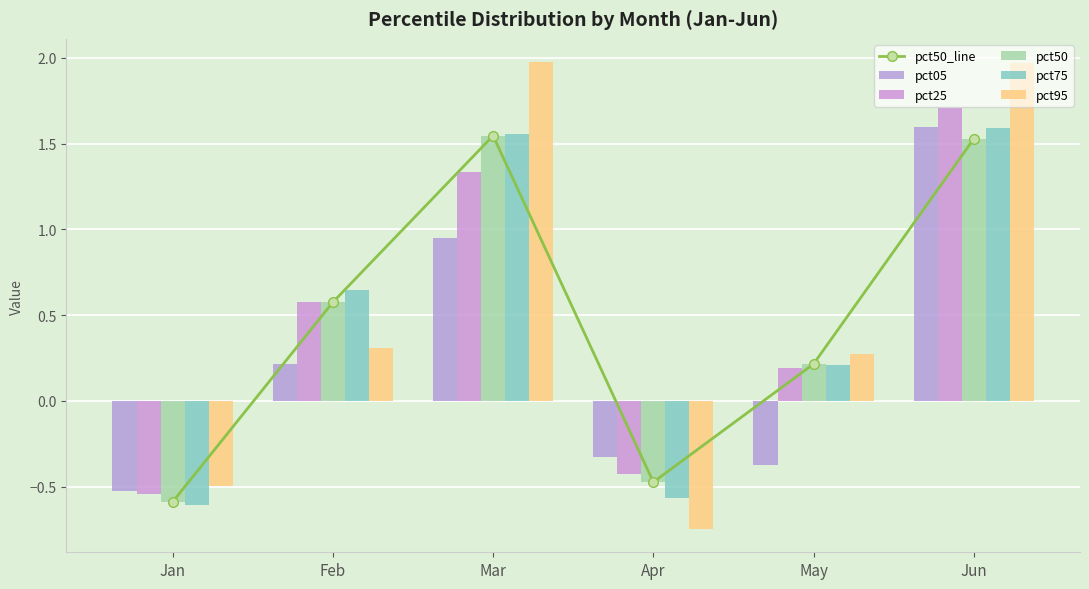

At Apr, list the series in order from largest to smallest.

pct05, pct25, pct50_line, pct50, pct75, pct95